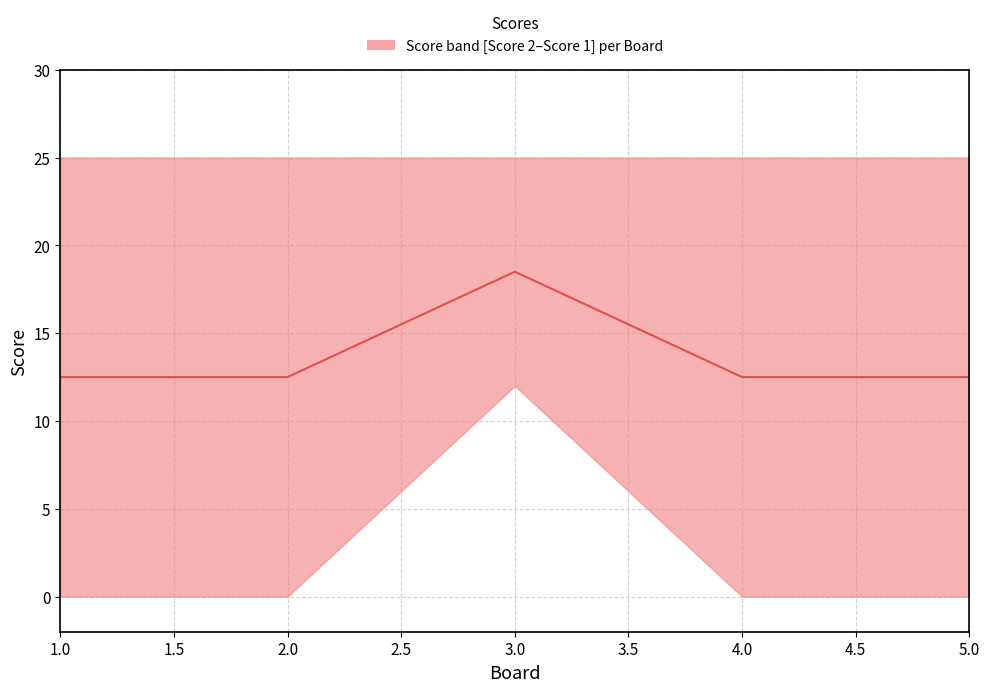

Reading right to left, transcribe all the data shown in this chart.

12.5	12.5	18.5	12.5	12.5